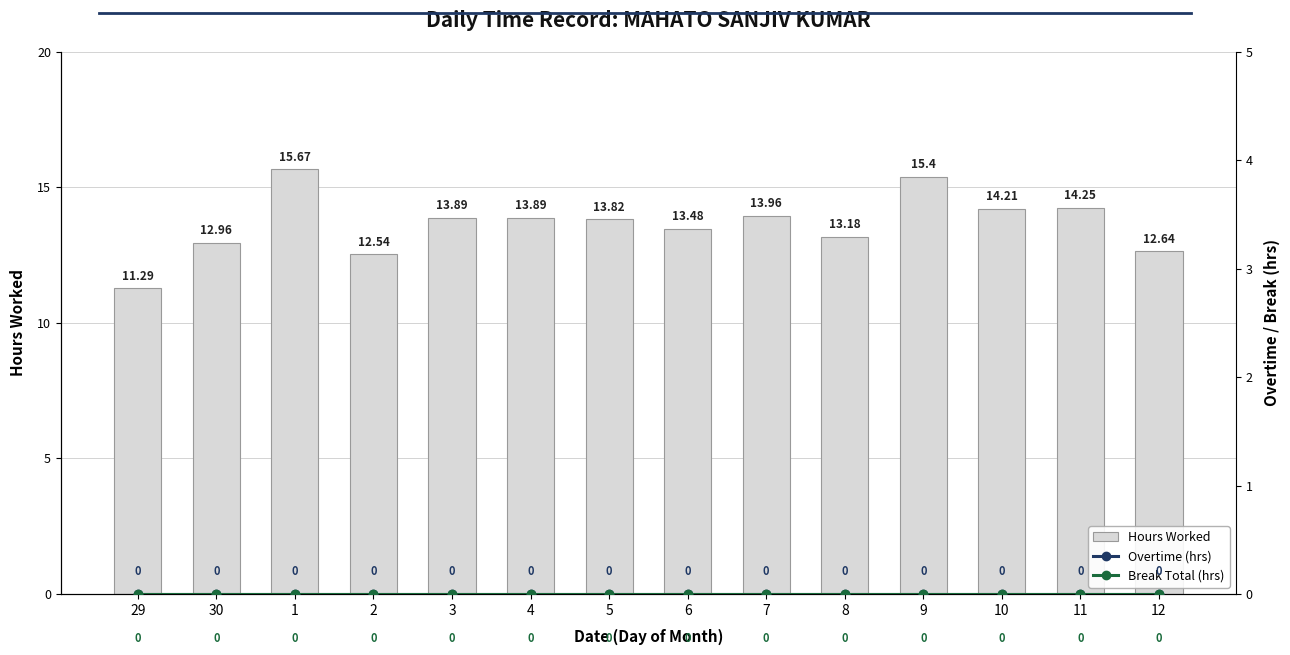

The Hours Worked series shows 13.5 at 6. True or false?

True